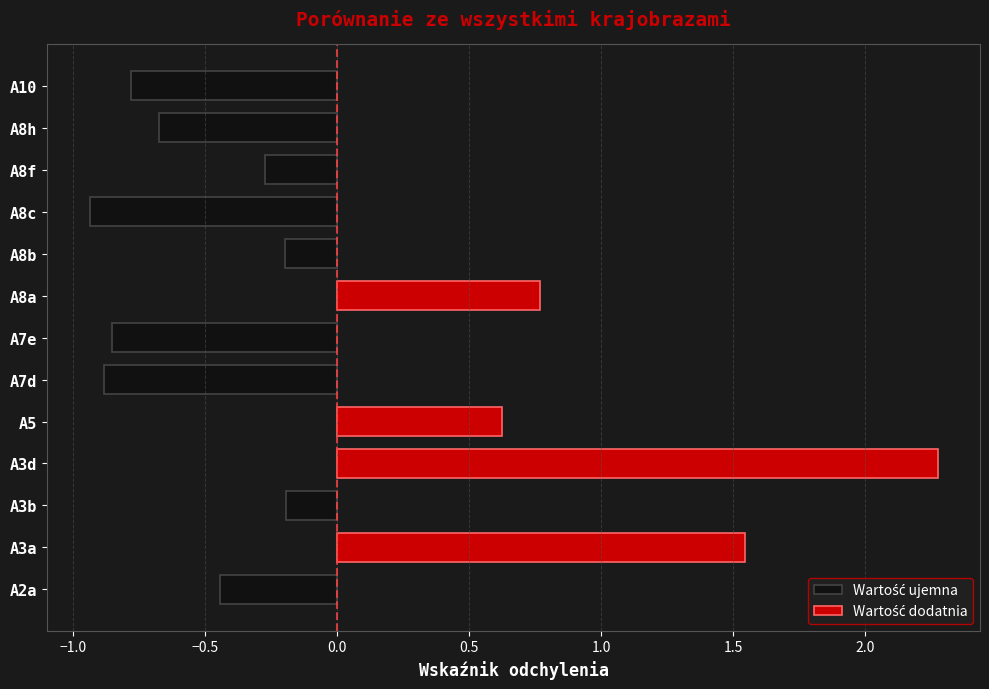

List the labels in order of value, largest first.

A3d, A3a, A8a, A5, A3b, A8b, A8f, A2a, A8h, A10, A7e, A7d, A8c